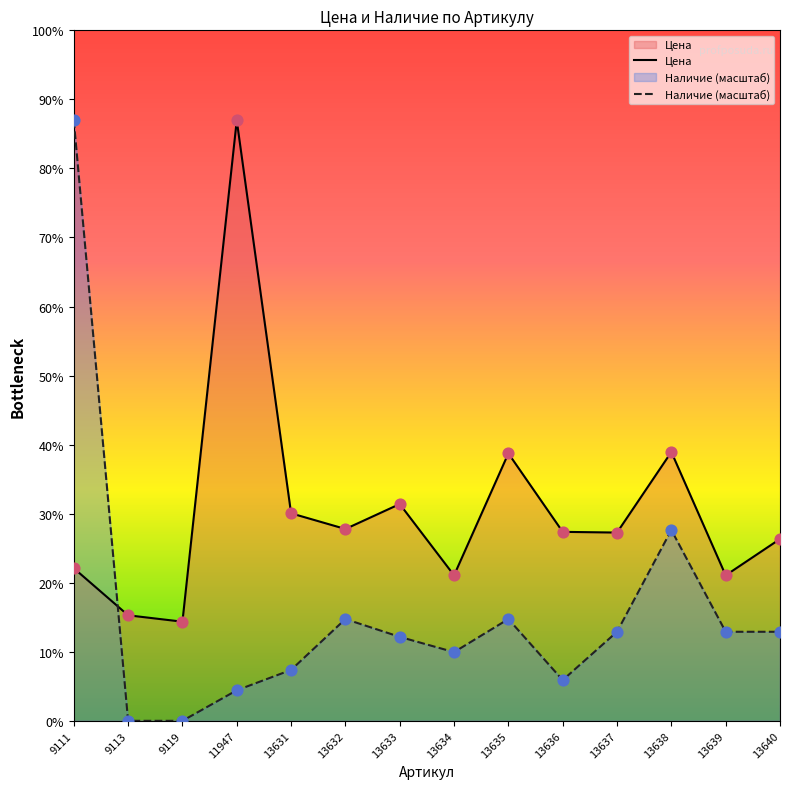

Is the value of Наличие at 11947 greater than the value of Цена at 11947?

No